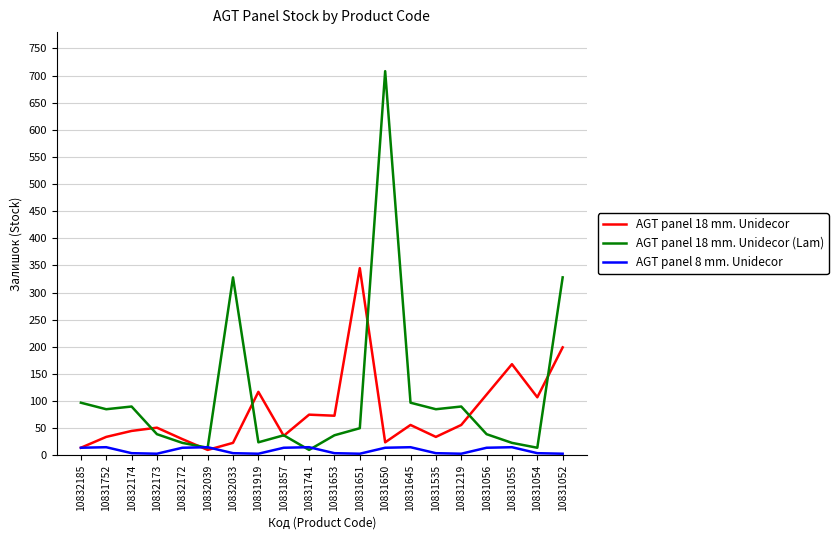

The AGT panel 18 mm. Unidecor (Lam) series shows 23 at 10832172. True or false?

True